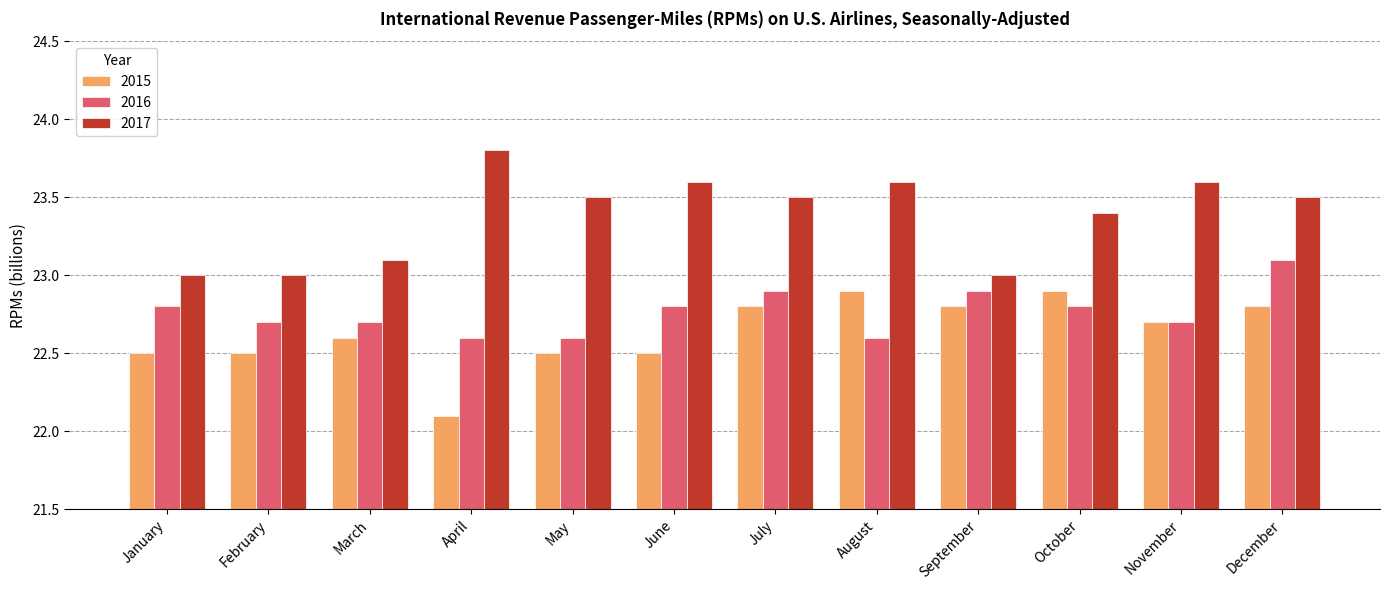

How many series are shown in this chart?

3